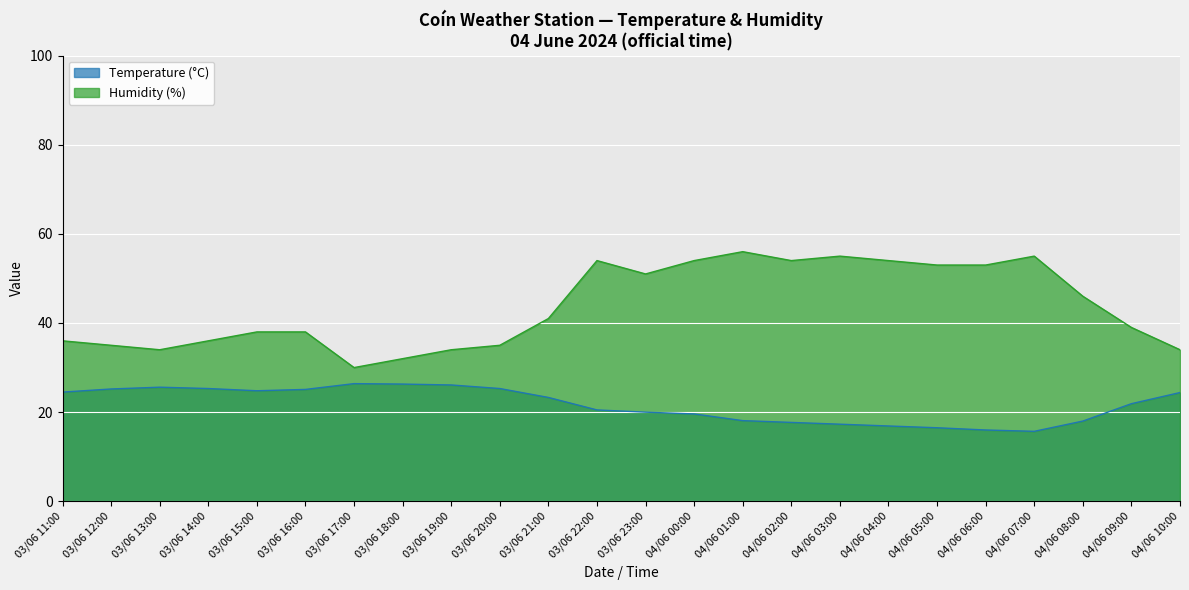

How many data points in Humidity (%) are above 41?

11